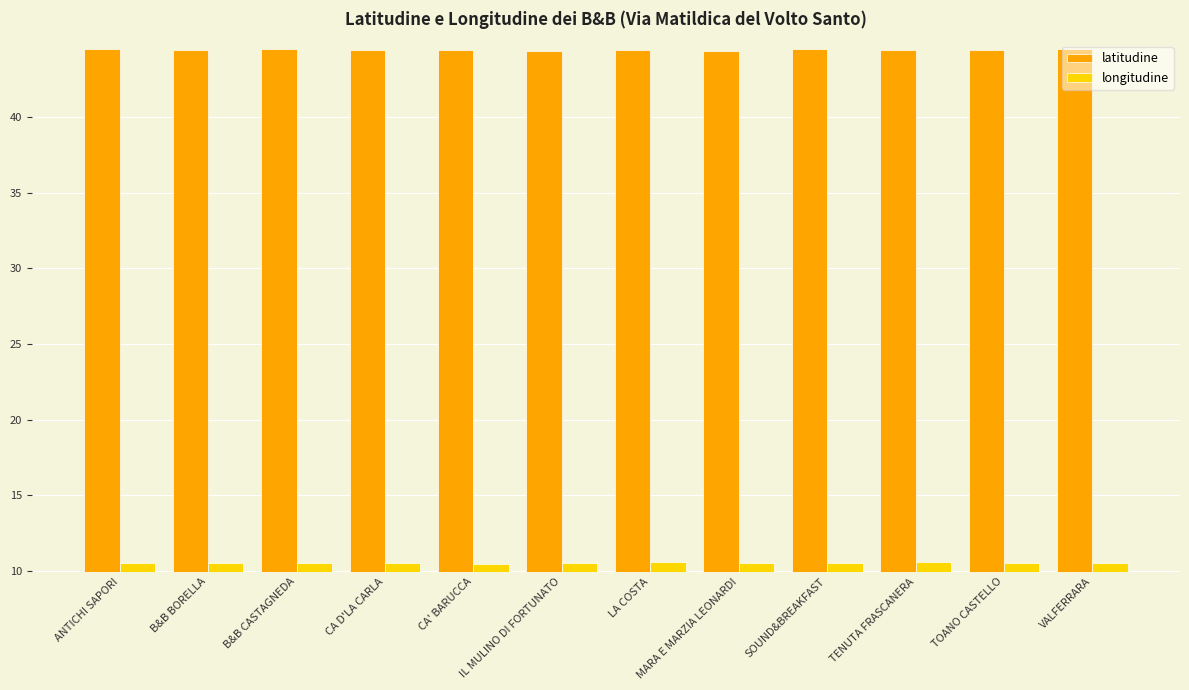

What is the highest value of the latitudine series?

44.5